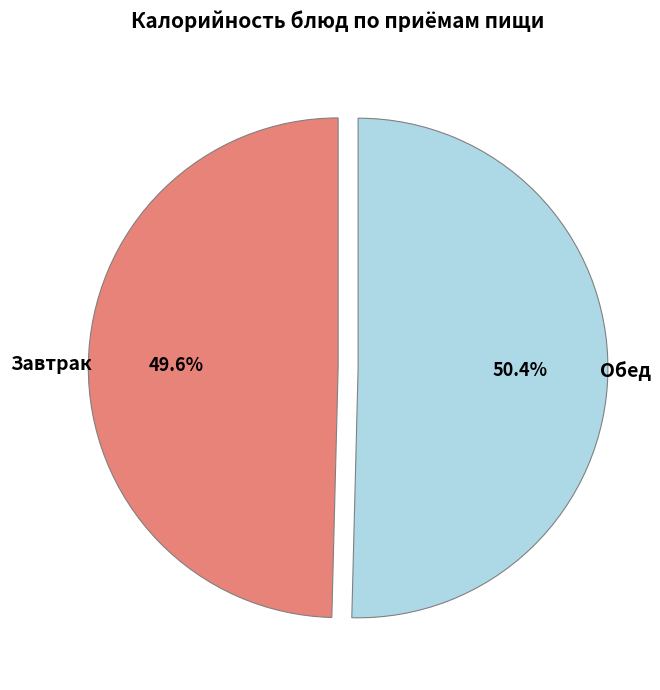

Does any single category account for the majority?

Yes